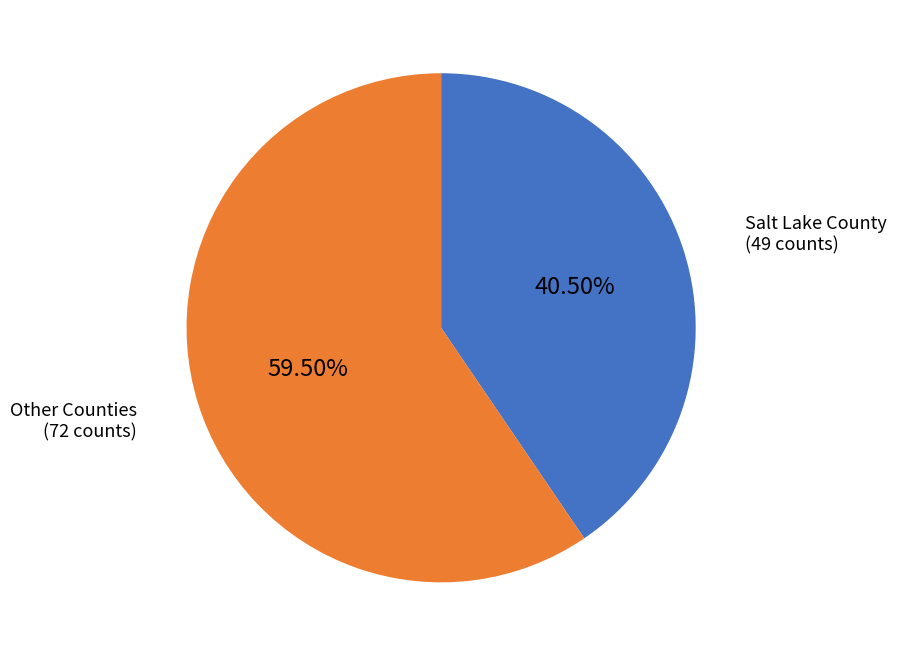

Approximately how many times larger is the value at Salt Lake County compared to Other Counties?

0.7